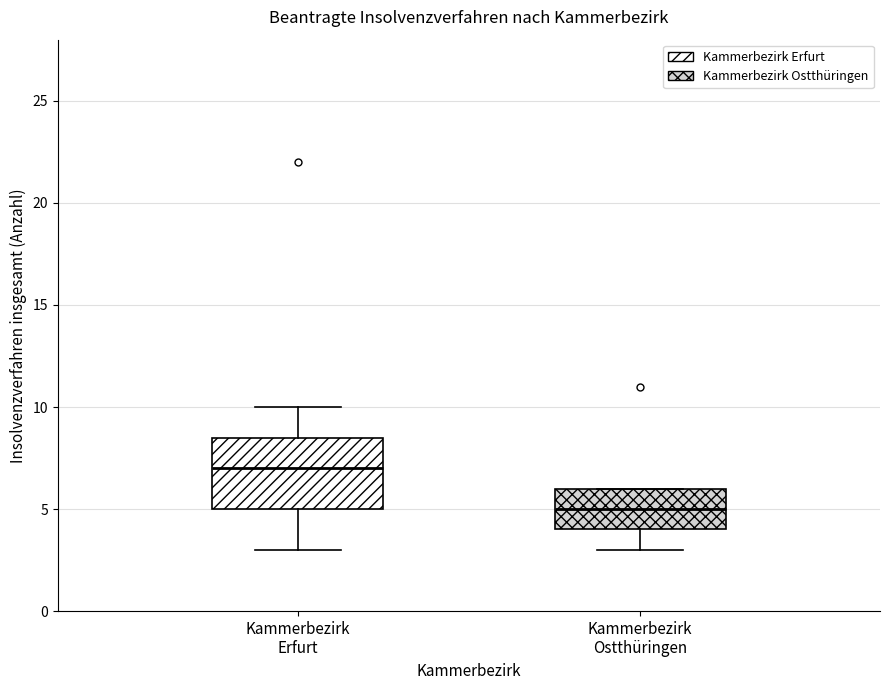

Which box has the highest median line?

Kammerbezirk Erfurt